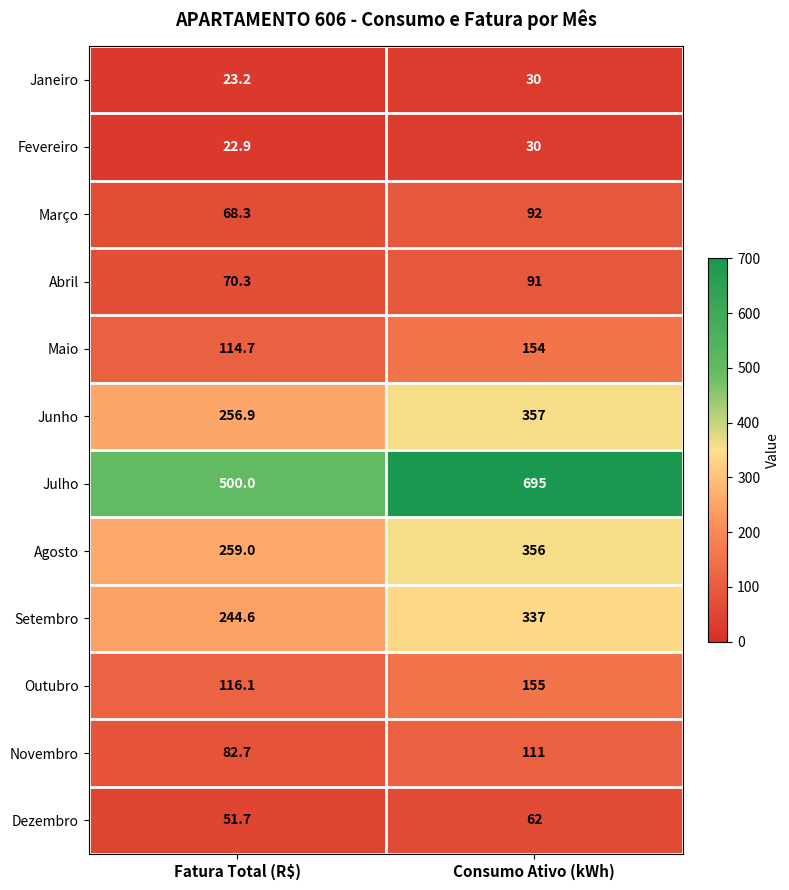

What is the total value across all series at Consumo Ativo (kWh)?

2470.0